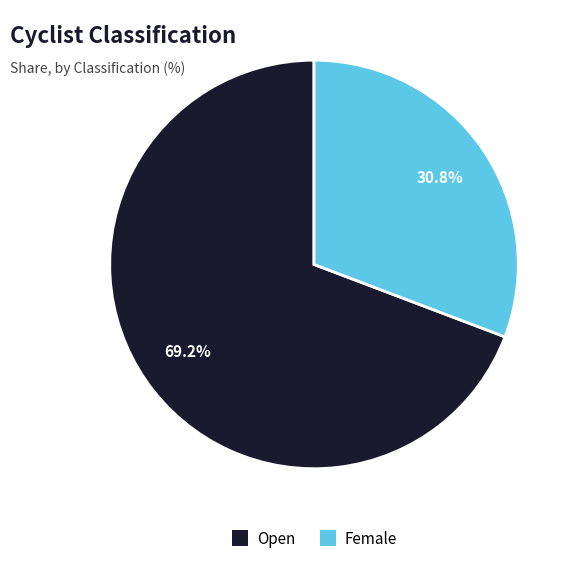

Do Female and Open together represent more than half of the pie?

Yes